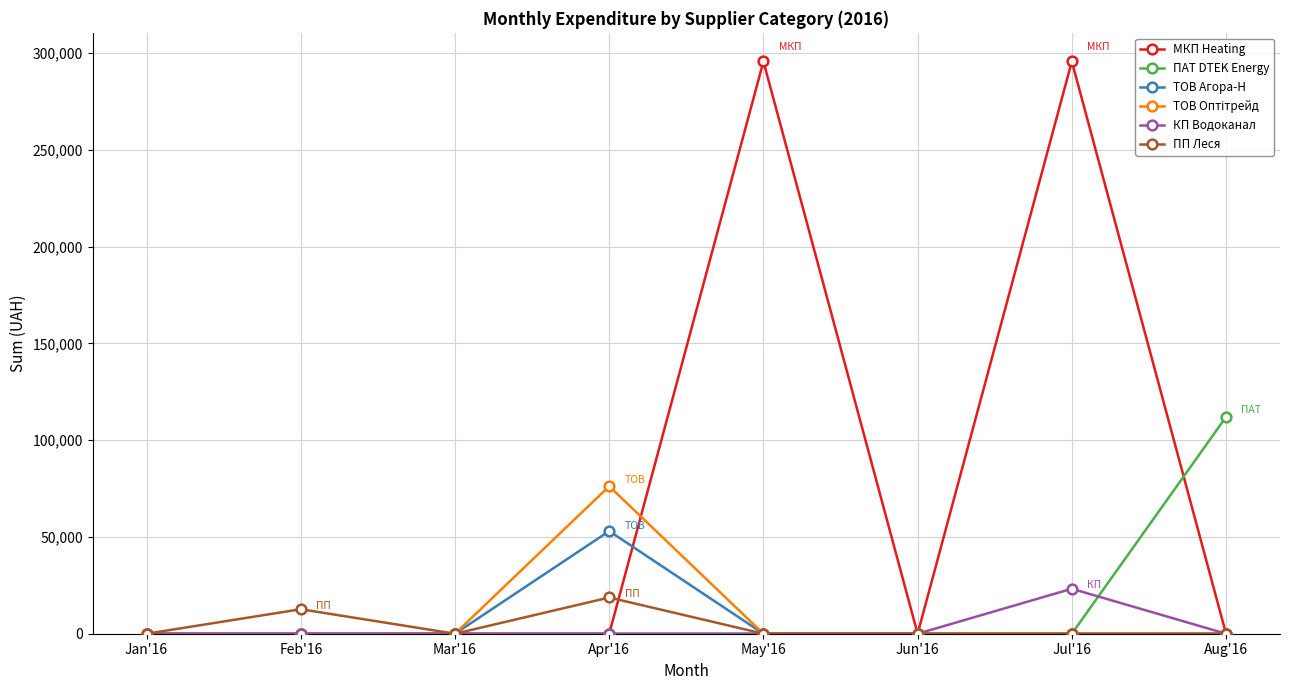

What is the difference between the ТОВ Агора-Н values at Apr'16 and May'16?

53028.9